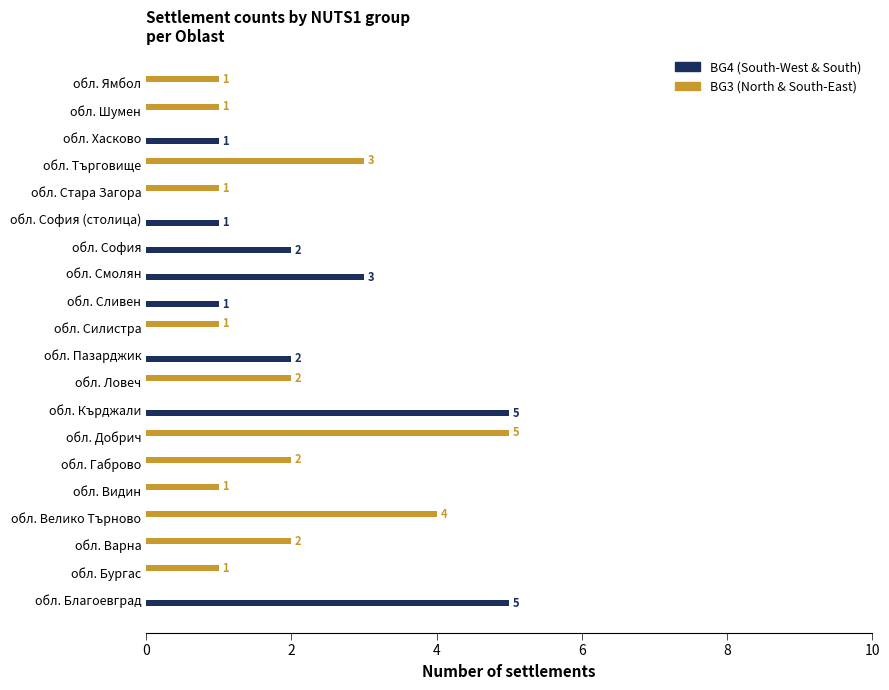

What is the average value of the BG4 (South-West & South) series?

1